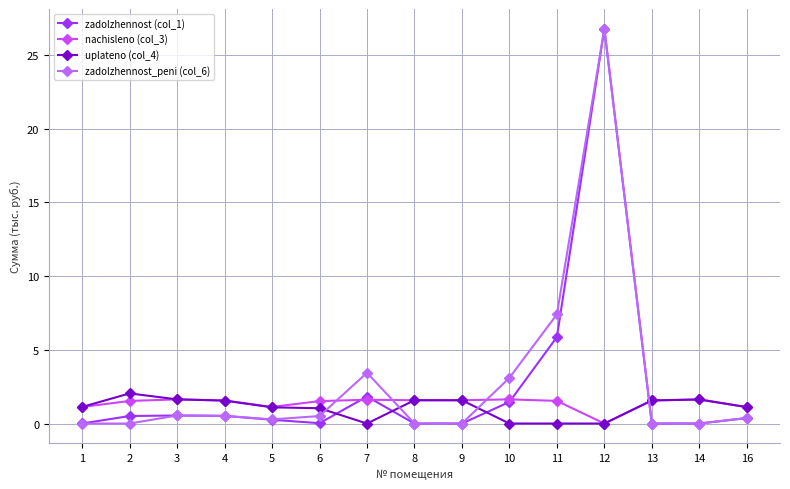

How many intersections are there between zadolzhennost (col_1) and nachisleno (col_3)?

4